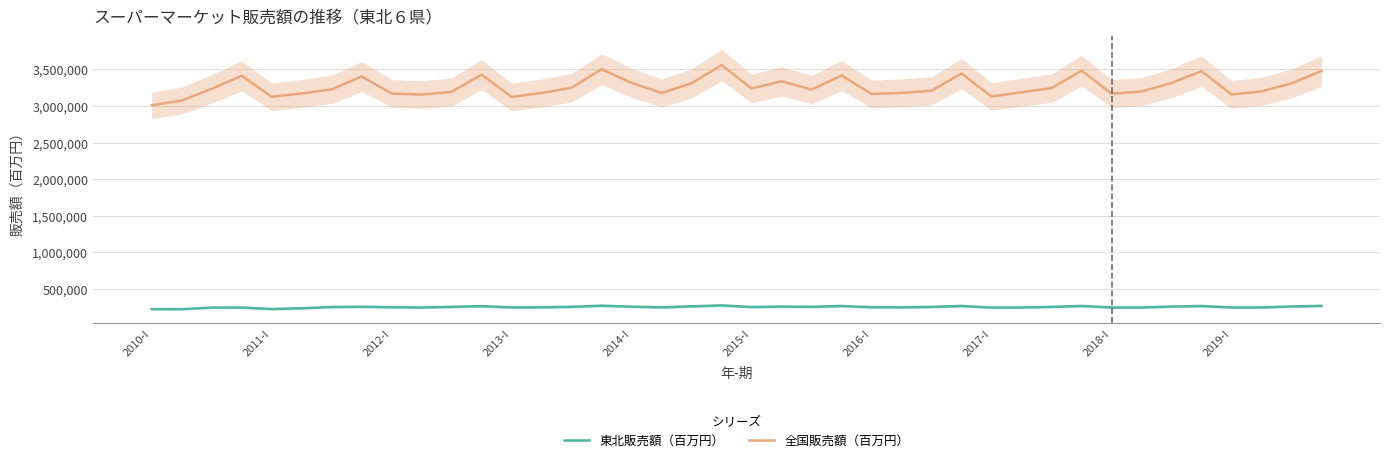

Between 38 and 21, which is larger?

38